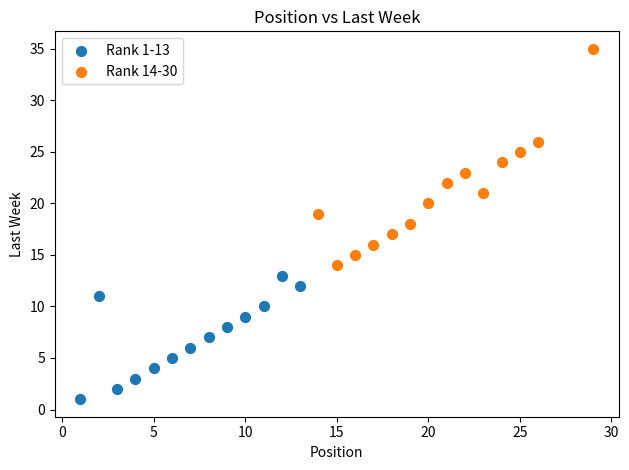

Which series reaches the minimum Y coordinate?

Rank 1-13